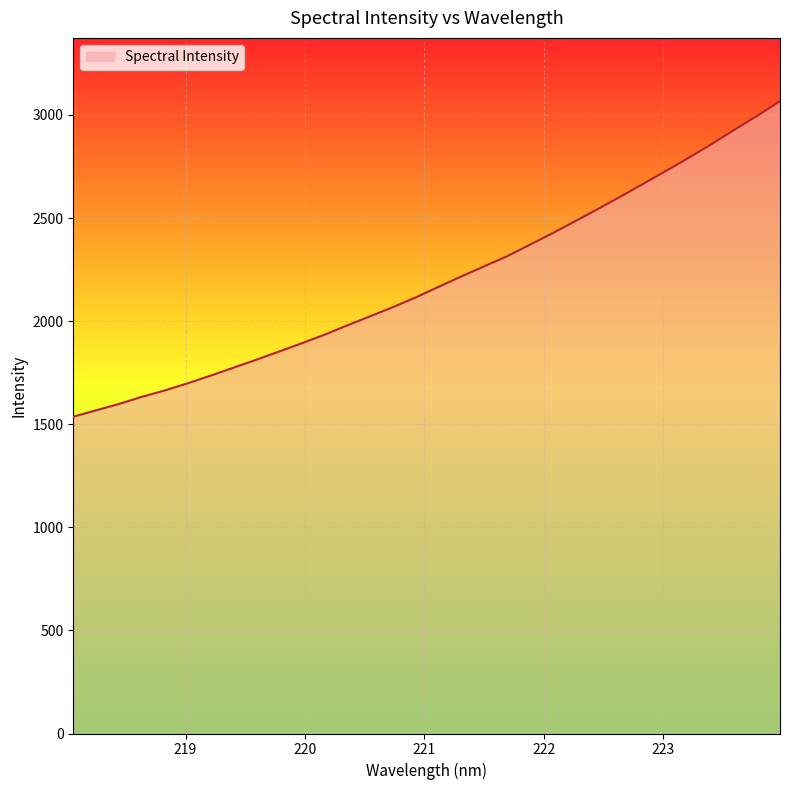

Reading left to right, what are all the values shown in this chart?

1536.6	1567.4	1598.3	1632.8	1663.7	1698.0	1735.0	1773.5	1812.0	1851.7	1892.2	1933.5	1979.1	2022.9	2067.3	2114.5	2165.6	2216.2	2265.1	2313.6	2369.5	2425.6	2484.1	2543.5	2604.2	2666.2	2728.9	2792.7	2858.8	2928.1	2996.0	3067.0